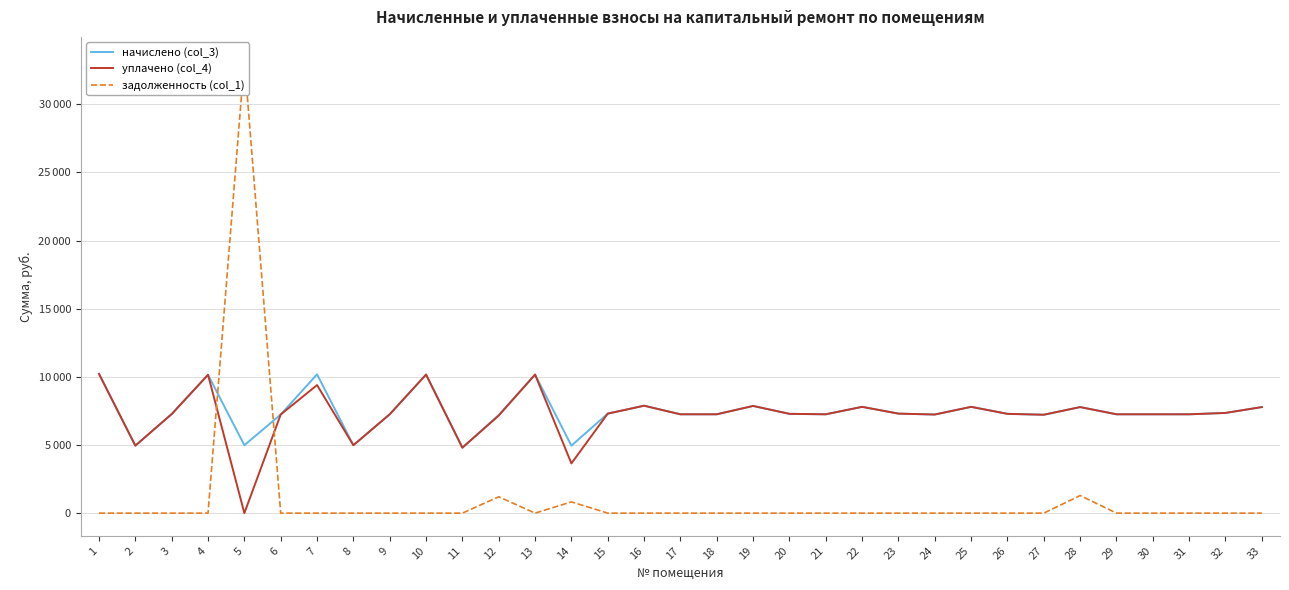

Reading left to right, extract all data points from this chart.

начислено (col_3): 1=10217.5	2=4951.4	3=7269.8	4=10151.3	5=4984.6	6=7236.7	7=10184.4	8=4984.6	9=7253.3	10=10167.8	11=4802.4	12=7203.6	13=10167.8	14=4951.4	15=7303.0	16=7882.6	17=7253.3	18=7253.3	19=7866.0	20=7286.4	21=7253.3	22=7799.8	23=7303.0	24=7236.7	25=7799.8	26=7286.4	27=7220.2	28=7783.2	29=7253.3	30=7253.3	31=7253.3	32=7352.6	33=7783.2
уплачено (col_4): 1=10217.5	2=4951.4	3=7269.8	4=10151.3	5=0.0	6=7236.7	7=9397.2	8=4984.6	9=7253.3	10=10167.8	11=4802.6	12=7160.1	13=10167.8	14=3649.7	15=7303.0	16=7882.6	17=7253.3	18=7253.3	19=7866.0	20=7286.4	21=7253.3	22=7799.8	23=7303.0	24=7236.7	25=7799.8	26=7286.4	27=7220.2	28=7783.2	29=7253.3	30=7253.3	31=7252.9	32=7352.6	33=7783.2
задолженность (col_1): 1=0.0	2=0.0	3=0.0	4=0.0	5=33284.6	6=0.0	7=0.0	8=0.0	9=0.0	10=0.0	11=0.0	12=1200.6	13=0.0	14=825.2	15=0.0	16=0.0	17=0.0	18=0.0	19=0.0	20=0.0	21=0.0	22=0.0	23=0.0	24=0.0	25=0.0	26=0.0	27=0.0	28=1291.4	29=0.0	30=0.0	31=0.0	32=0.0	33=0.0